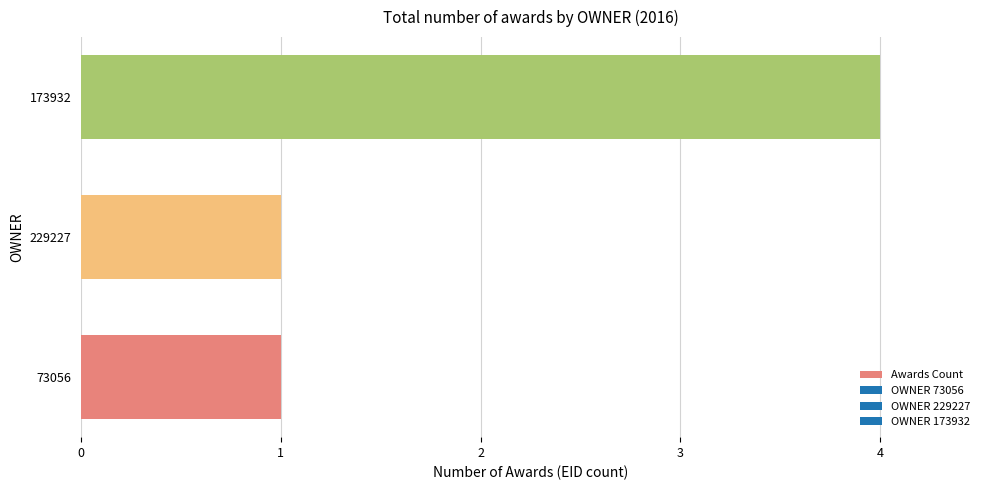

What is the difference between the maximum and minimum values?

3